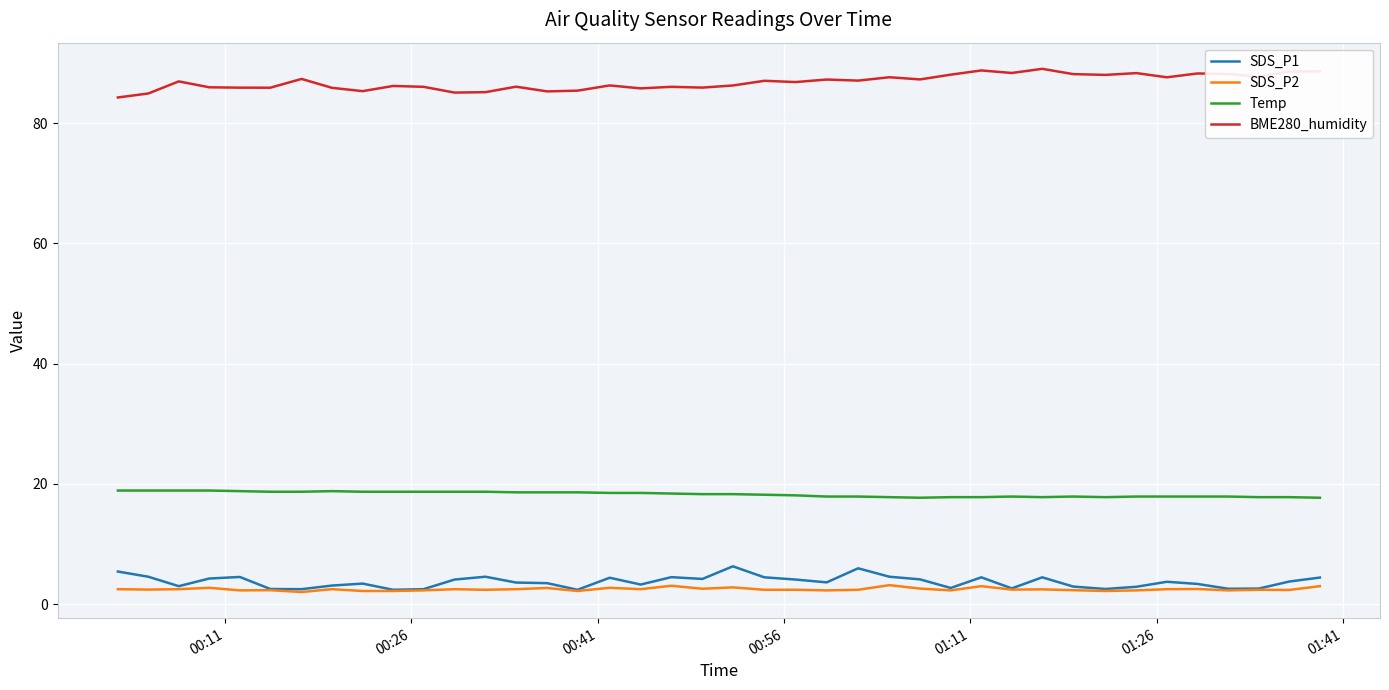

What is the maximum value for BME280_humidity?

89.0